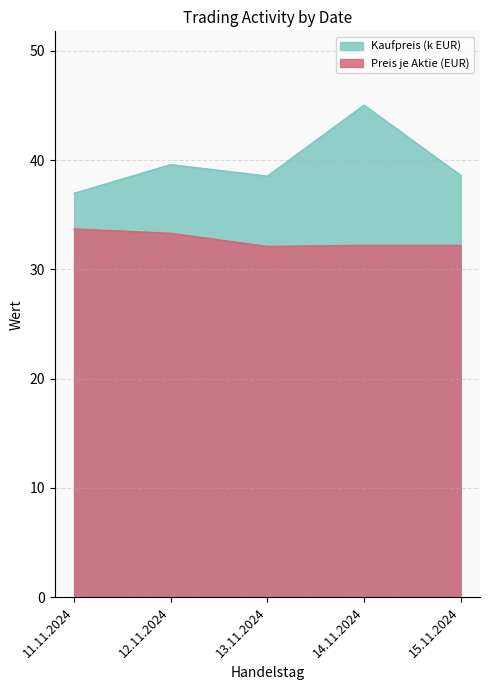

How many lines are shown in the chart?

2